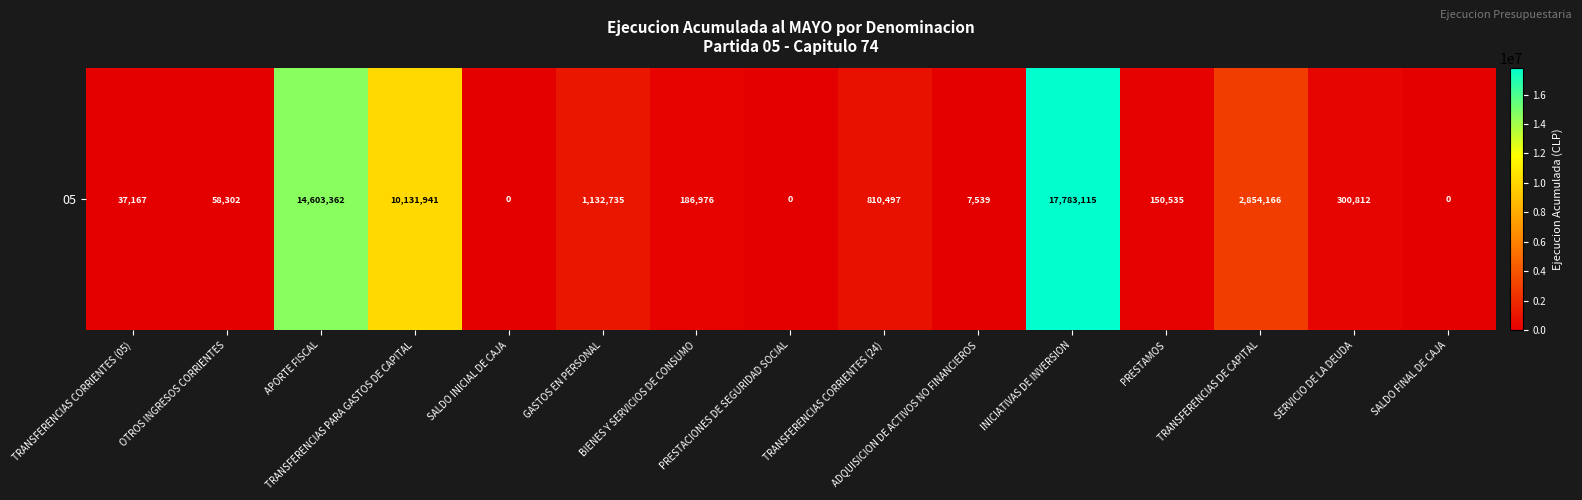

Which has a higher value, BIENES Y SERVICIOS DE CONSUMO or TRANSFERENCIAS DE CAPITAL?

TRANSFERENCIAS DE CAPITAL